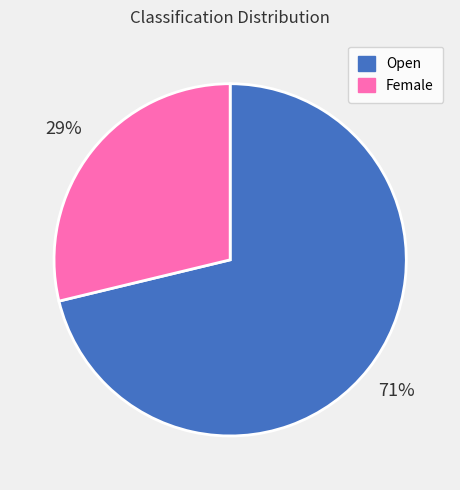

Count the number of slices in the pie.

2